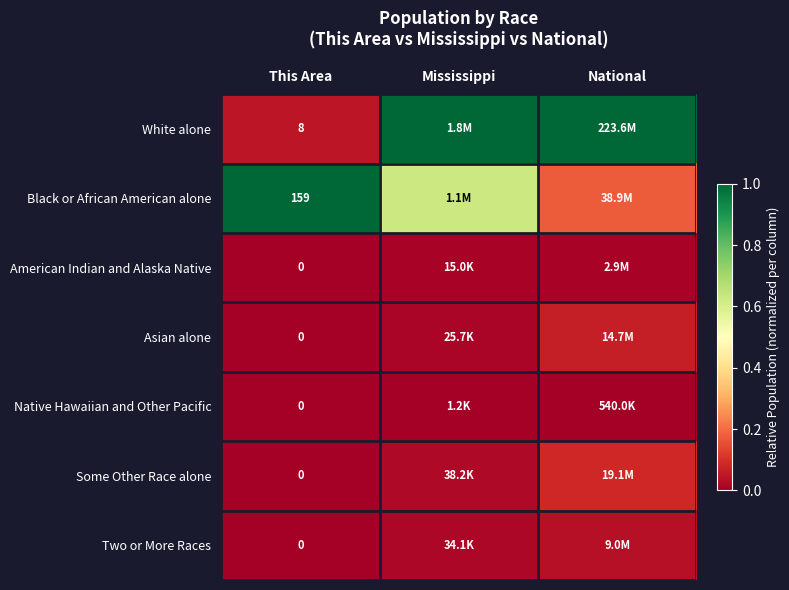

Rank the series at National from highest to lowest value.

White alone, Black or African American alone, Some Other Race alone, Asian alone, Two or More Races, American Indian and Alaska Native, Native Hawaiian and Other Pacific